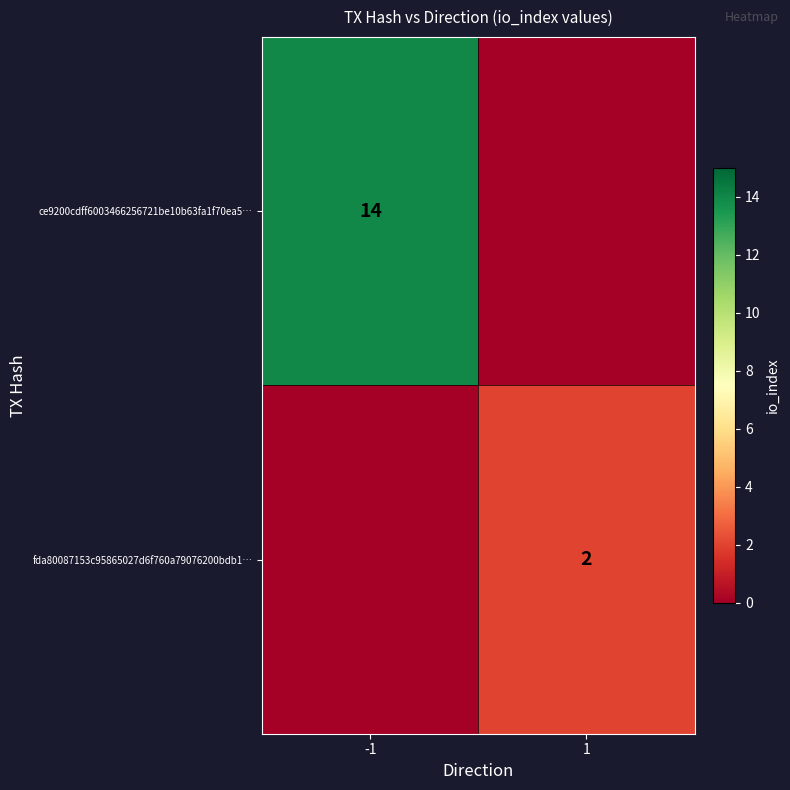

Is it true that ce9200cdff6003466256721be10b63fa1f70ea5… equals 14 at -1?

True